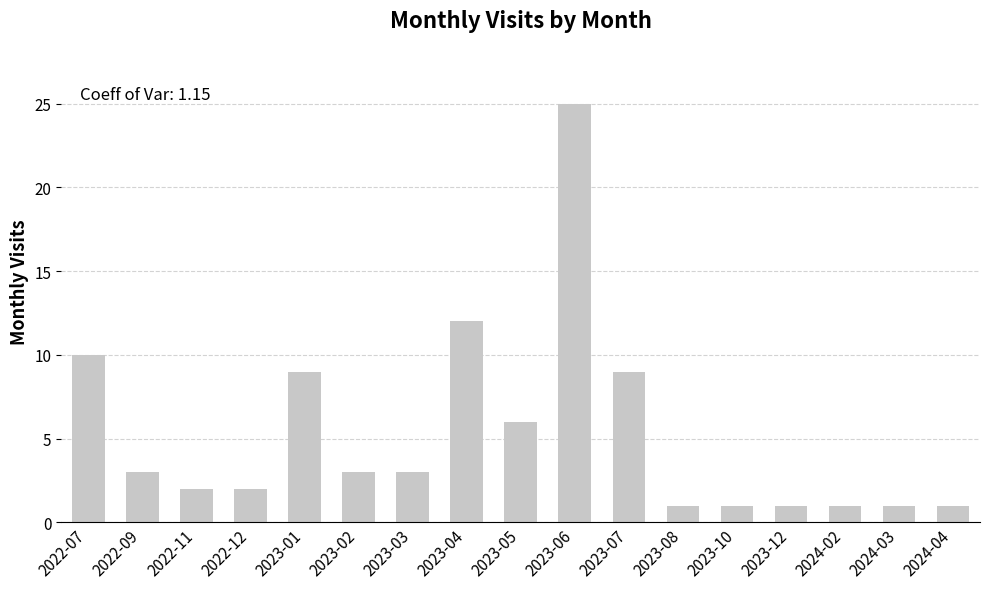

What is the change in value from 2022-07 to 2024-02?

-9